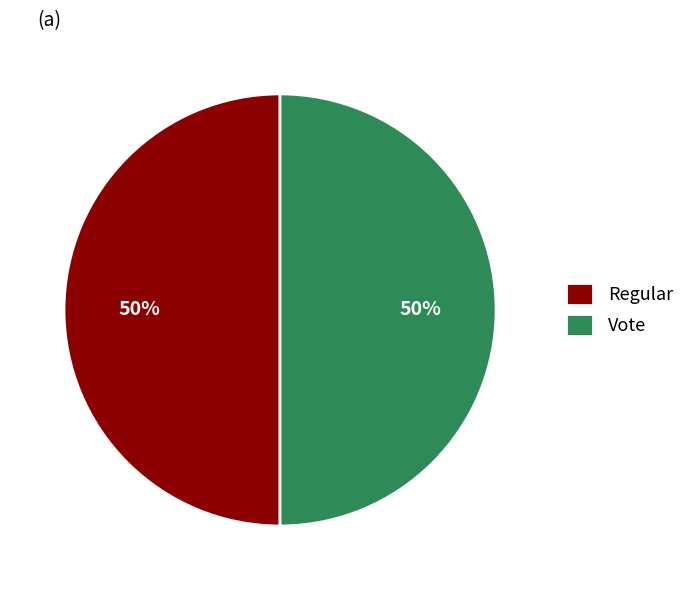

Do Vote and Regular together represent more than half of the pie?

Yes